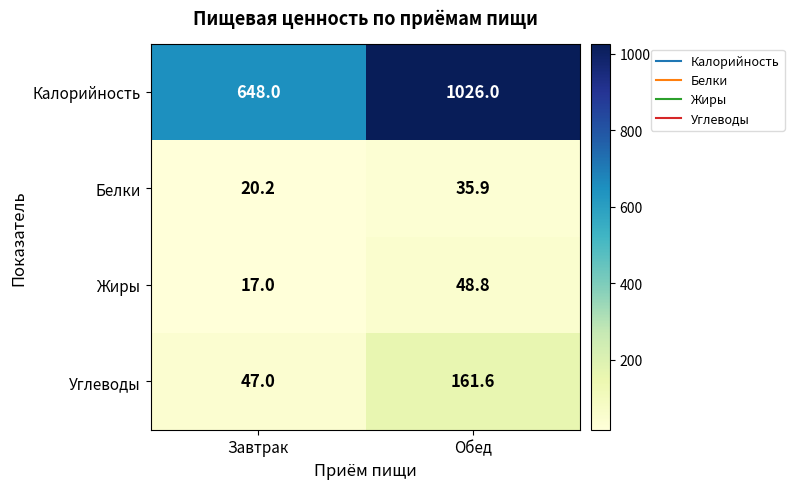

How many categories are shown in the chart?

2